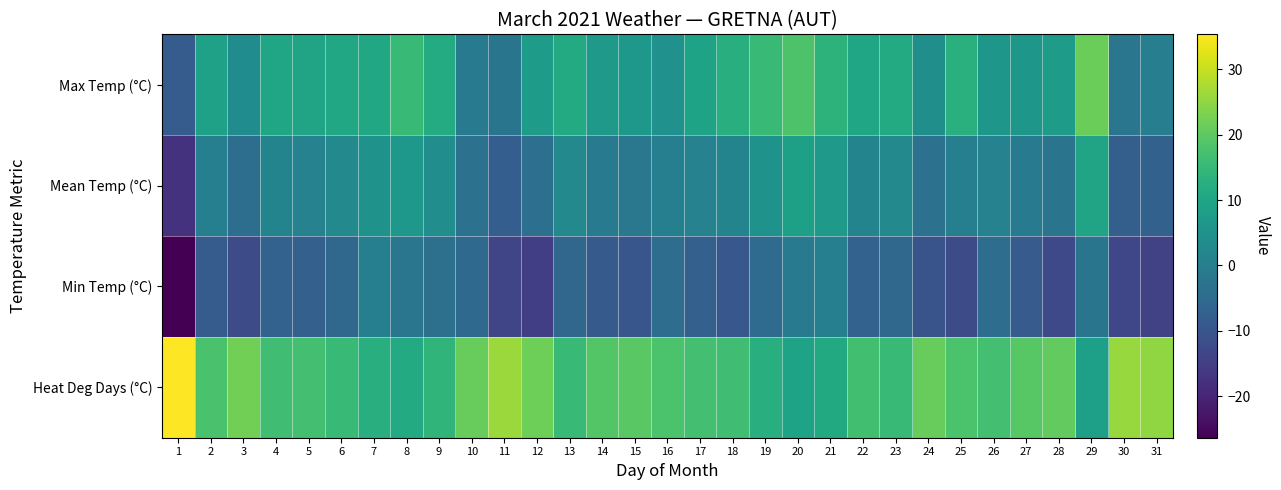

Between 14 and 27, which series saw the biggest shift?

Max Temp (°C)